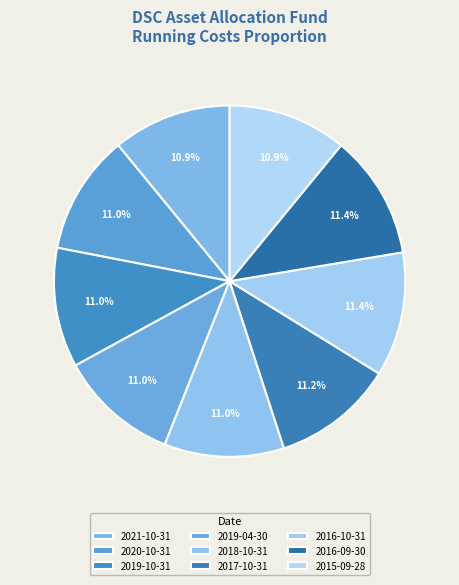

Between 2015-09-28 and 2016-10-31, which is larger?

2016-10-31